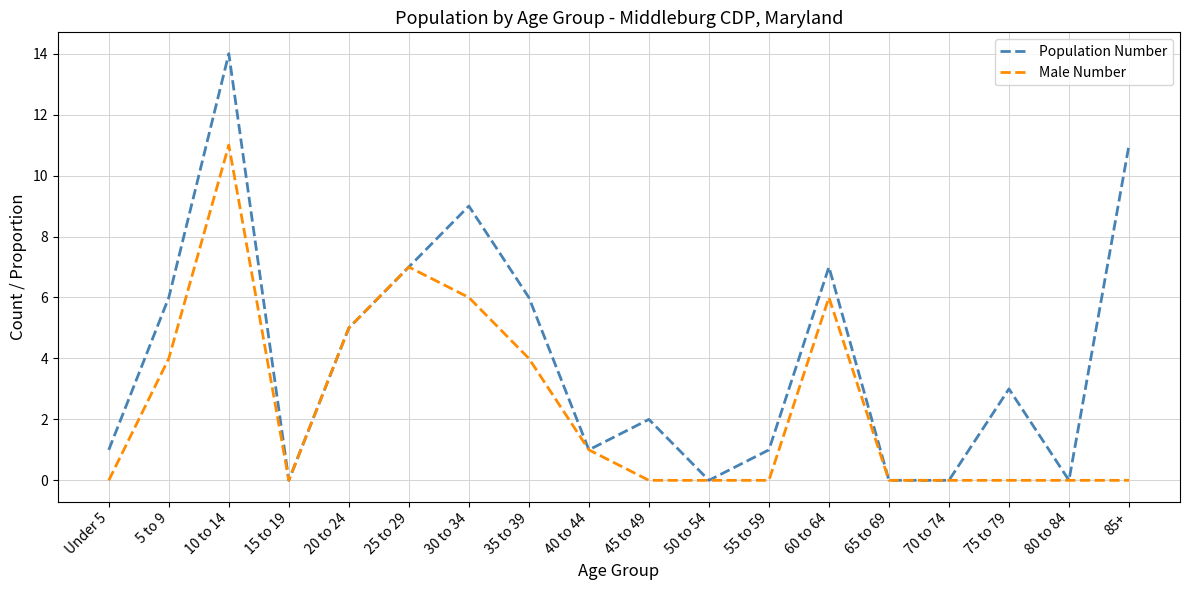

Reading left to right, list all the values displayed in this chart.

Population Number: 1	6	14	0	5	7	9	6	1	2	0	1	7	0	0	3	0	11
Male Number: 0	4	11	0	5	7	6	4	1	0	0	0	6	0	0	0	0	0